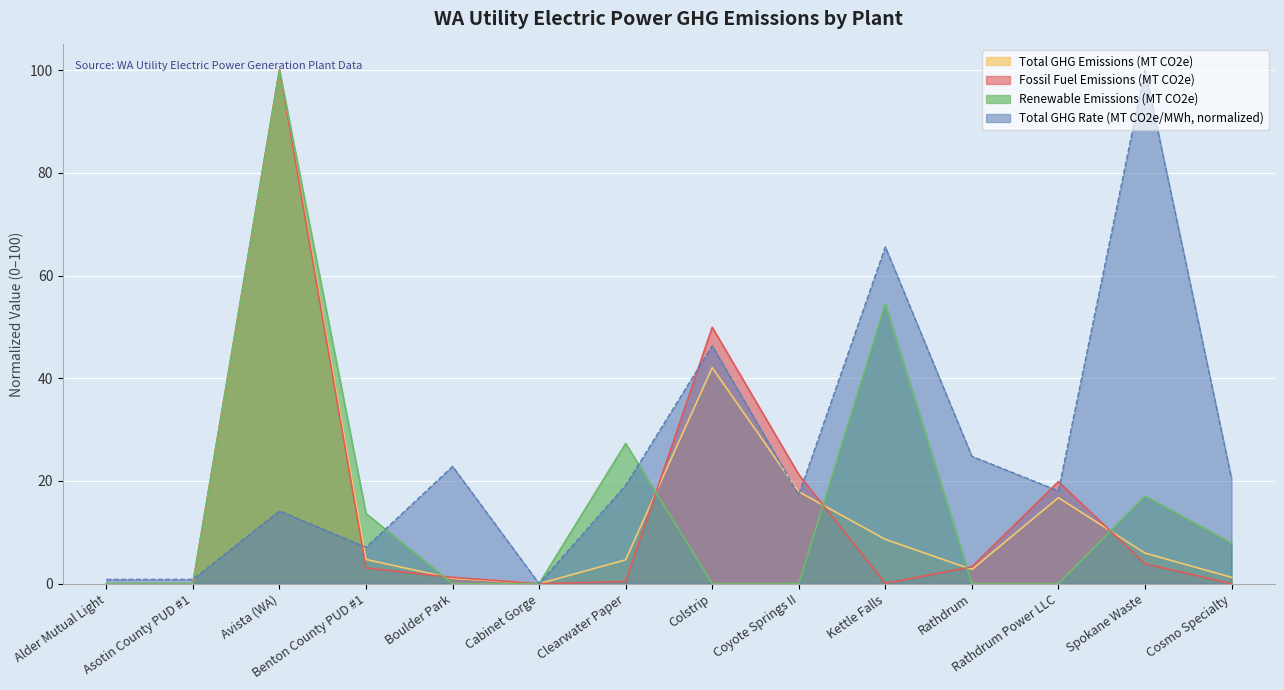

How many times do Total GHG Rate (MT CO2e/MWh) and Fossil Fuel Emissions (MT CO2e) cross each other?

6